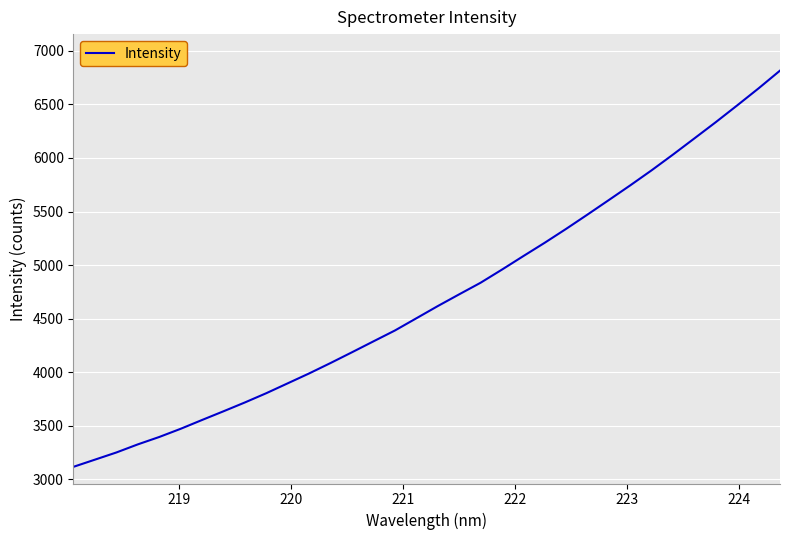

What is the maximum value shown in the chart?

6815.4